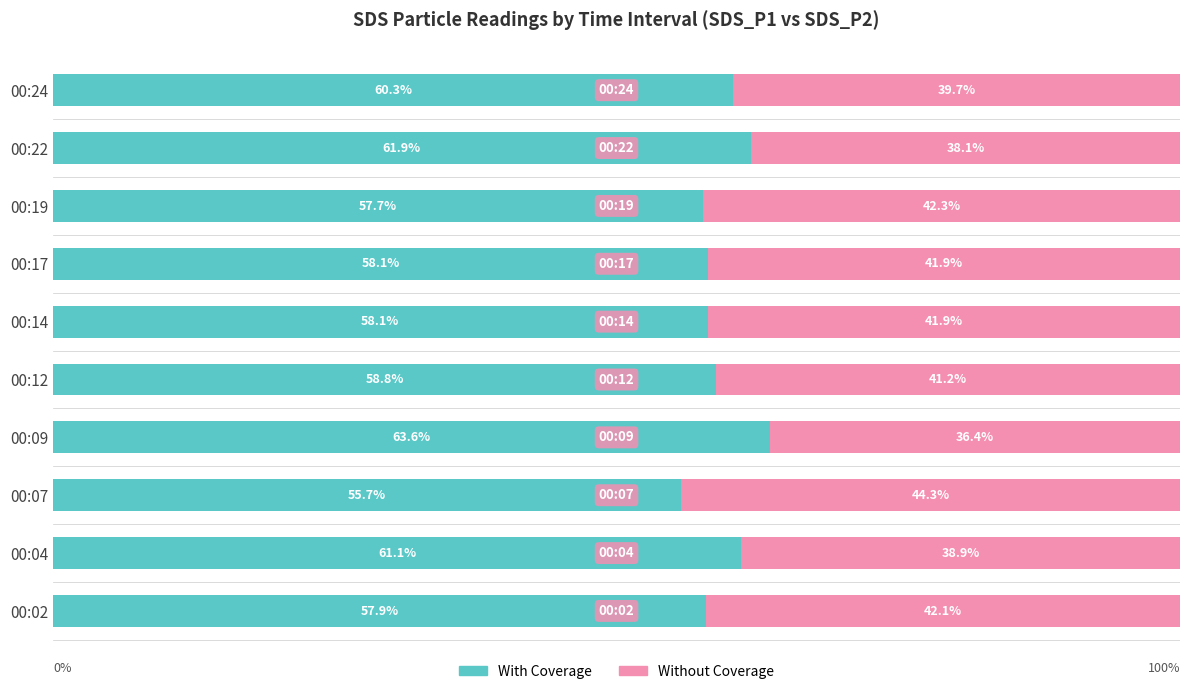

Which category has the highest value in the With Coverage series?

00:09